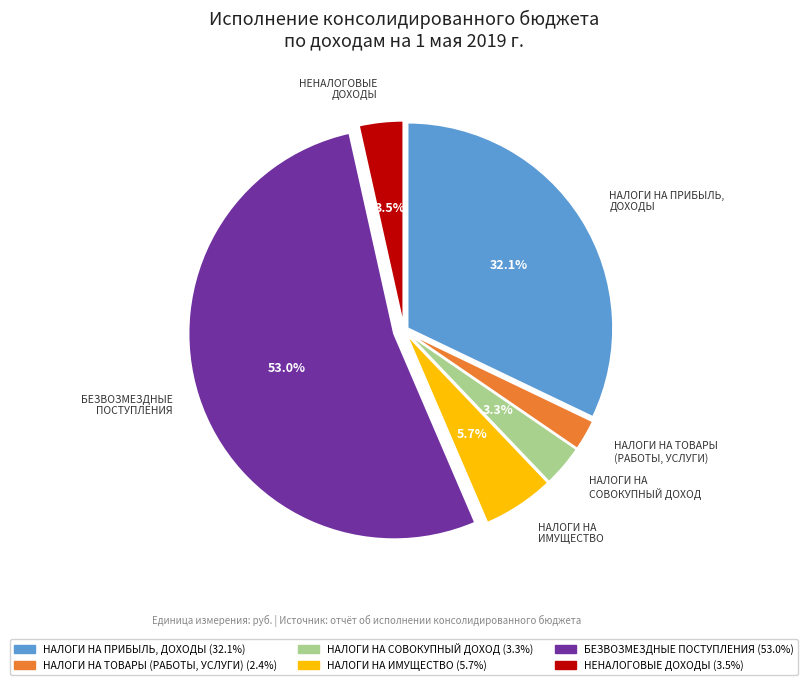

How many segments does this pie chart have?

6